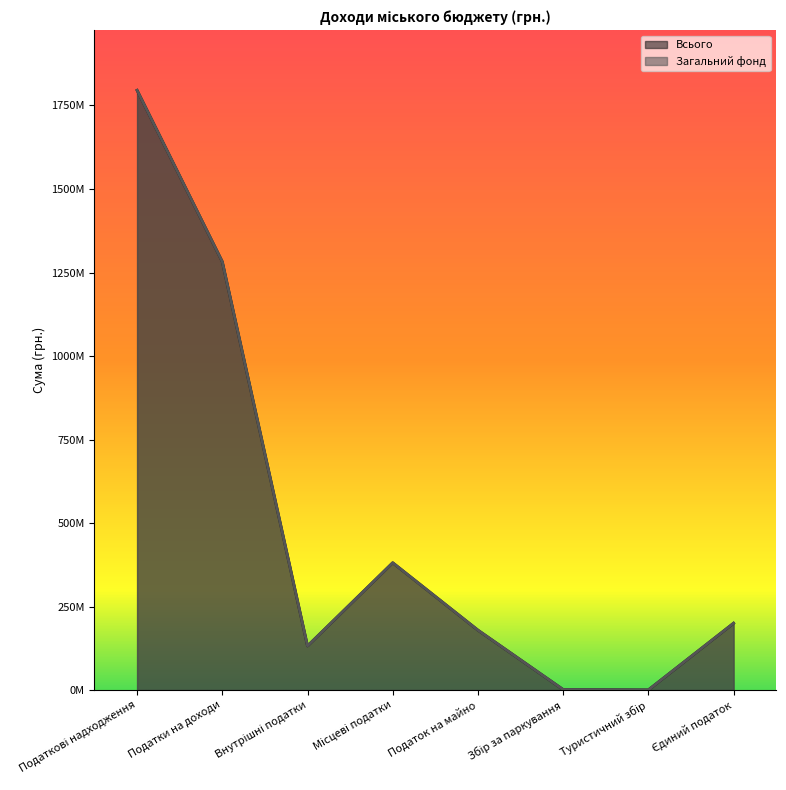

Where is the first local minimum for Загальний фонд?

Внутрішні податки